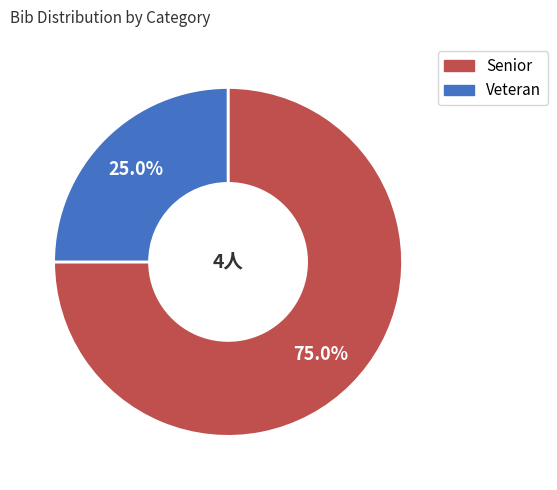

Is there any slice that represents more than half of the pie?

Yes